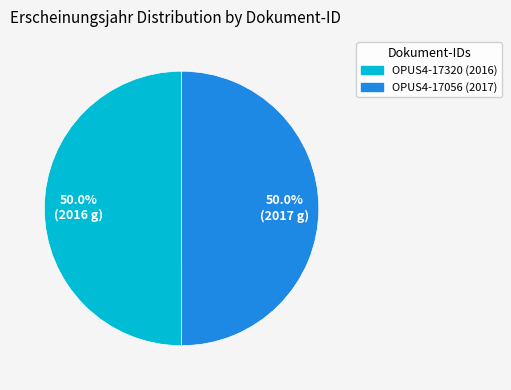

Approximately how many times larger is the value at OPUS4-17056 (2017) compared to OPUS4-17320 (2016)?

1.0